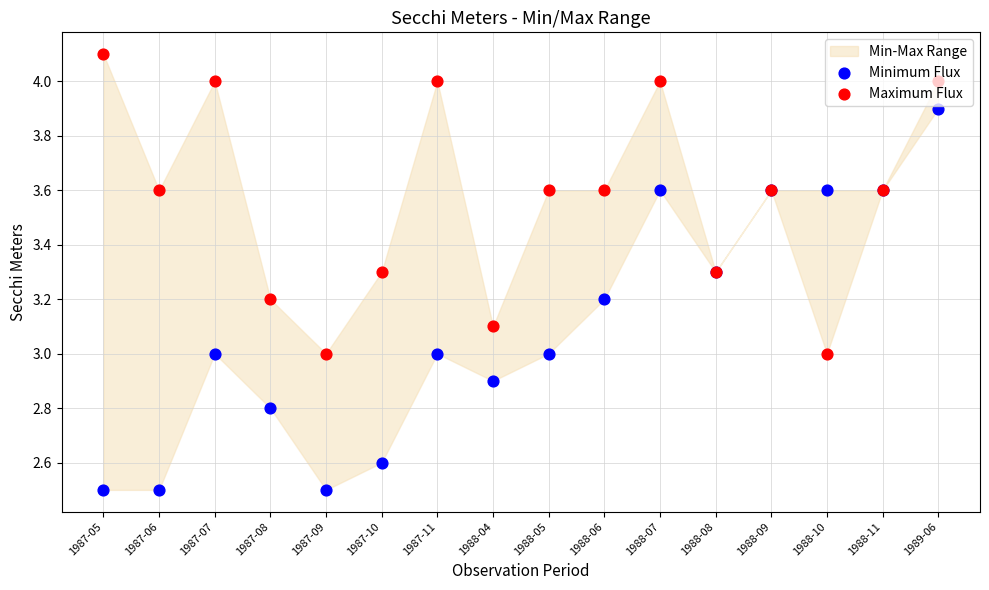

Which series contains the lowest Y value?

Minimum Flux